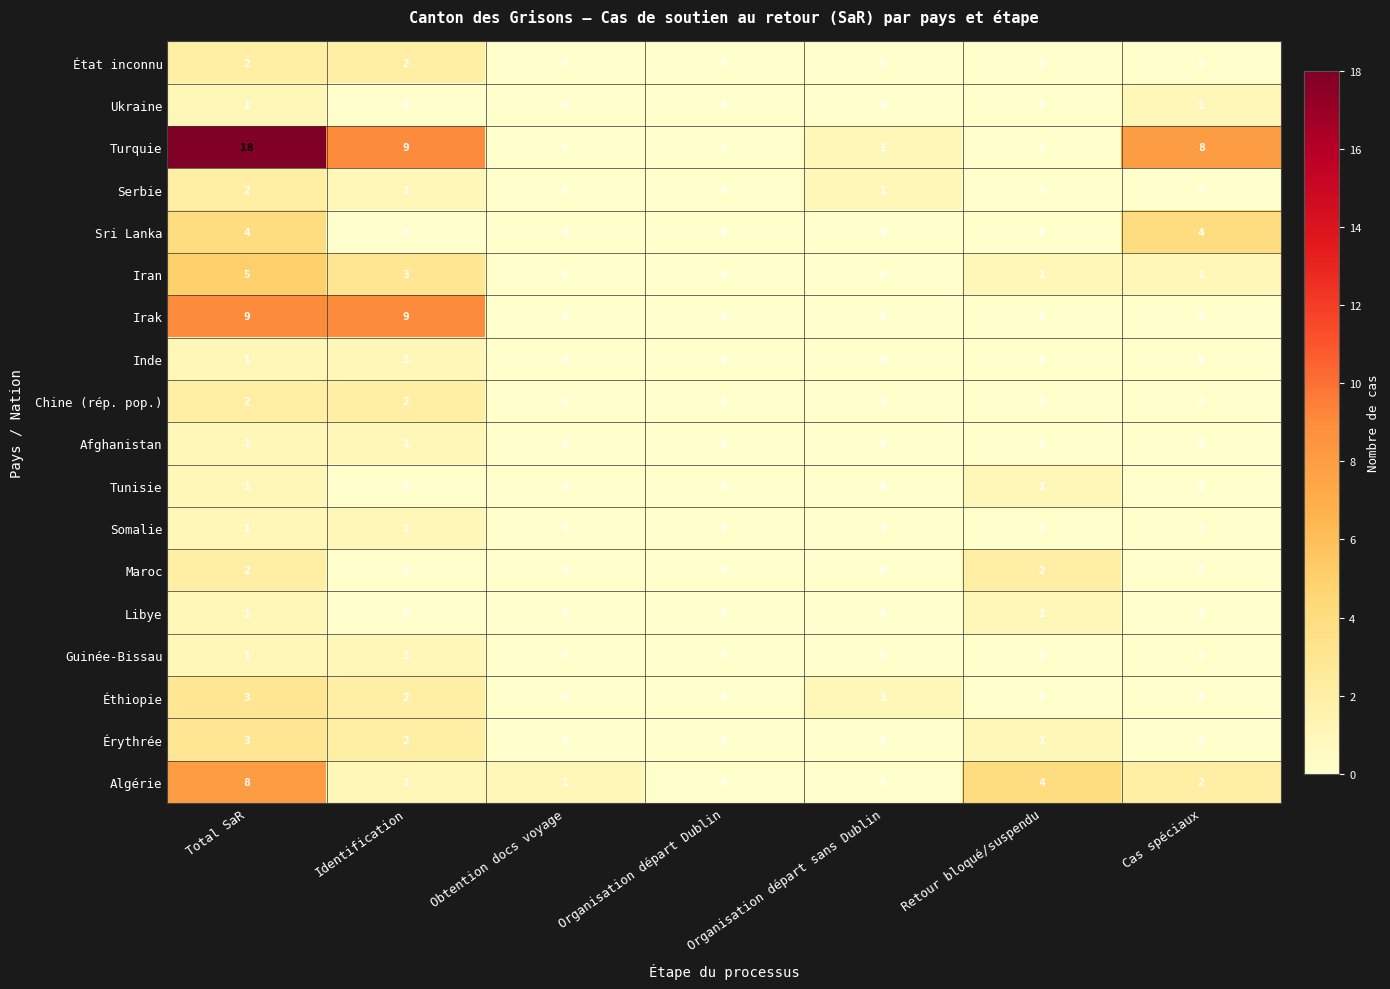

True or false: Turquie has a value of 4 at Cas spéciaux.

False